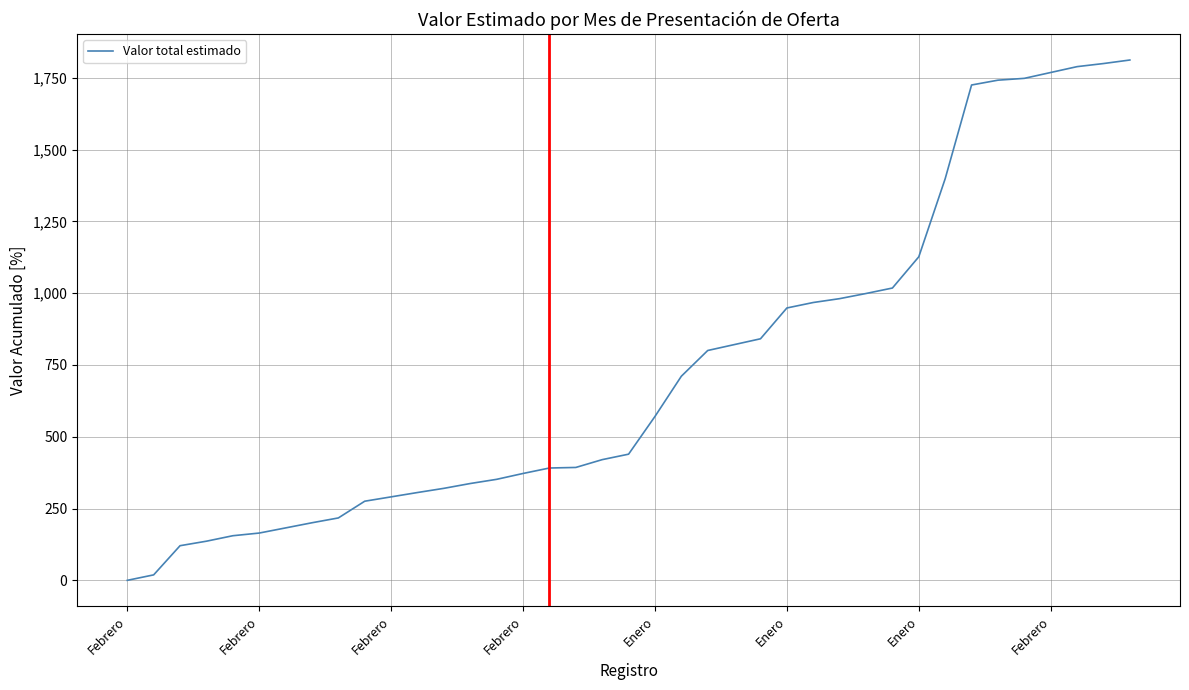

What is the maximum value shown in the chart?

1812.2